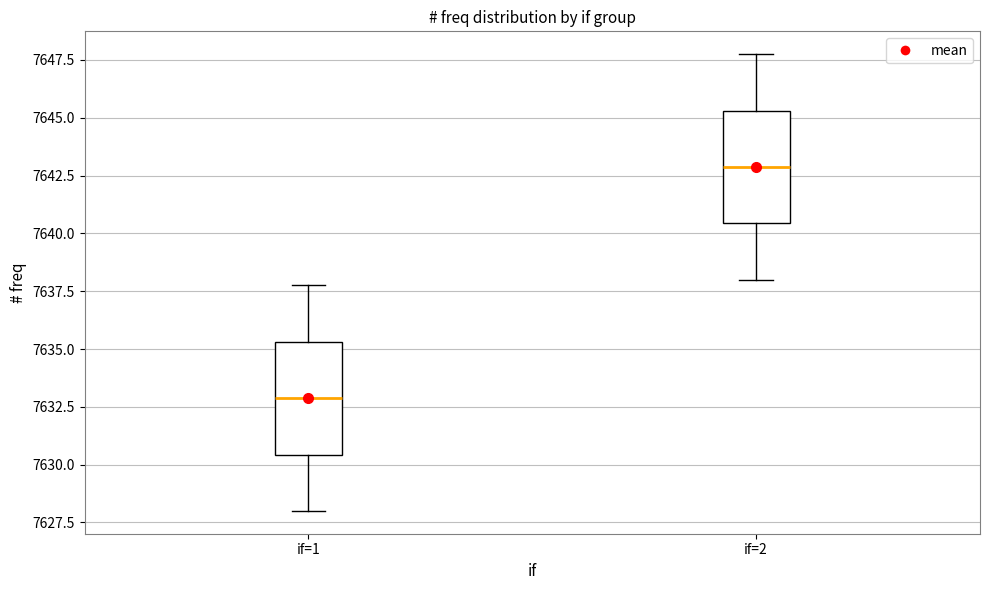

Reading left to right, transcribe this box plot: for each box, give where its median line is, the range the box spans, and where its two whiskers end, as read against the y-axis. The values are not printed on the chart, so give them approximately, as read against the axis.

if=1: median 7633.0, box 7630.5 to 7635.5, whiskers 7628.0 to 7638.0
if=2: median 7643.0, box 7640.5 to 7645.5, whiskers 7638.0 to 7648.0